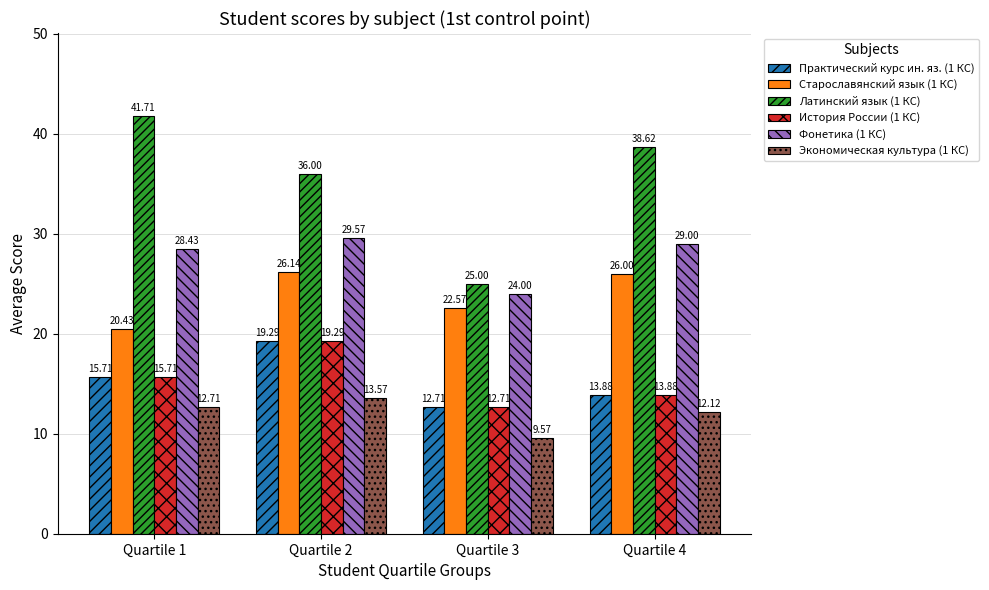

Is it true that Латинский язык (1 КС) equals 25.0 at Quartile 3?

True